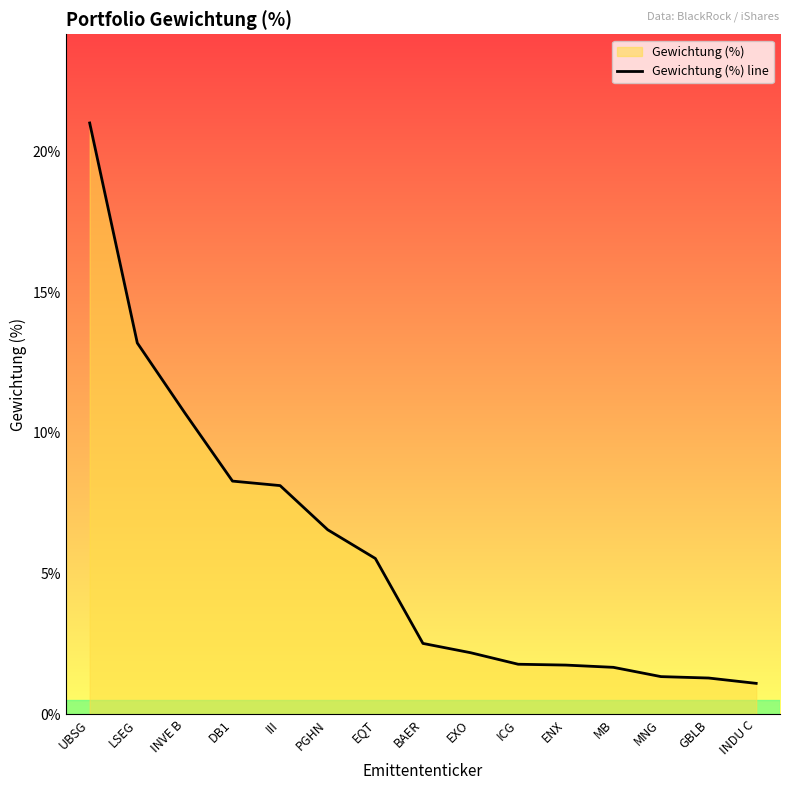

Rank the categories by value from highest to lowest.

UBSG, LSEG, INVE B, DB1, III, PGHN, EQT, BAER, EXO, ICG, ENX, MB, MNG, GBLB, INDU C